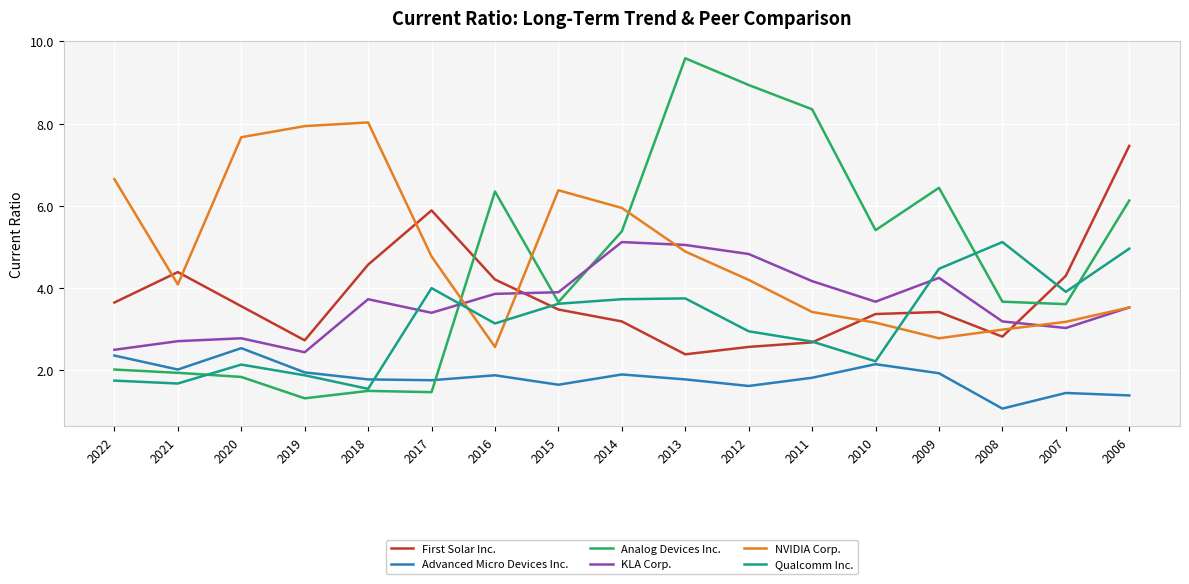

At which category does Analog Devices Inc. reach its first local valley?

2019